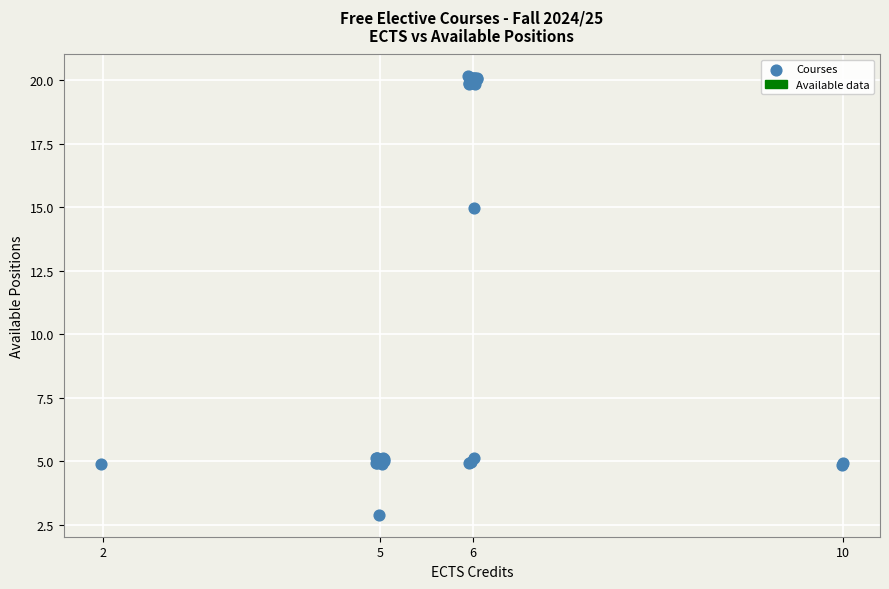

What Y value in the scatter plot is closest to 11?

15.0